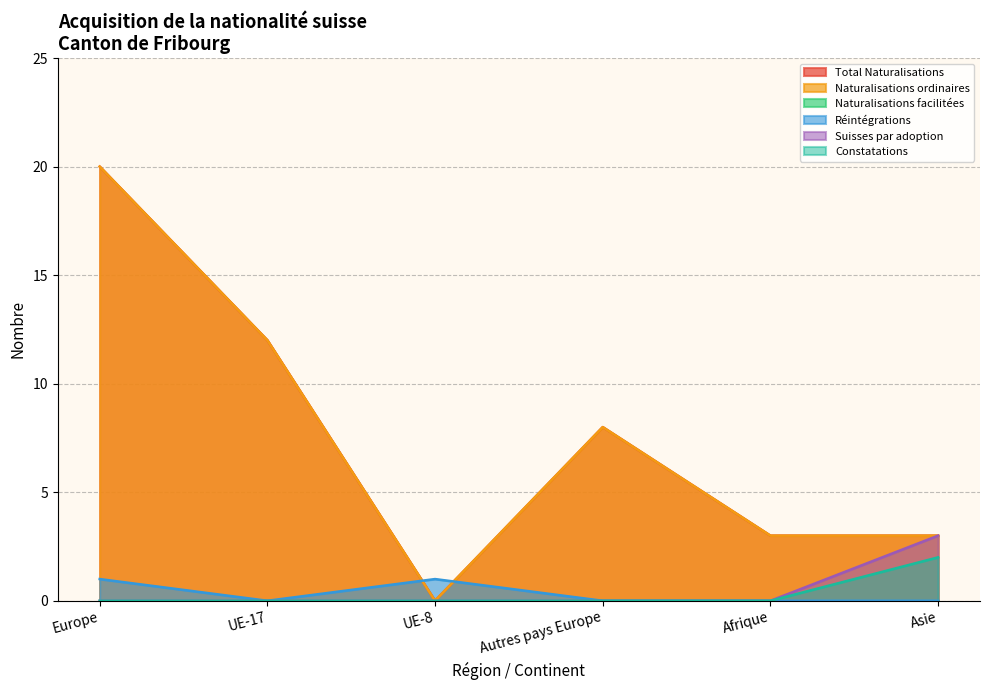

What is the maximum value for Total Naturalisations?

20